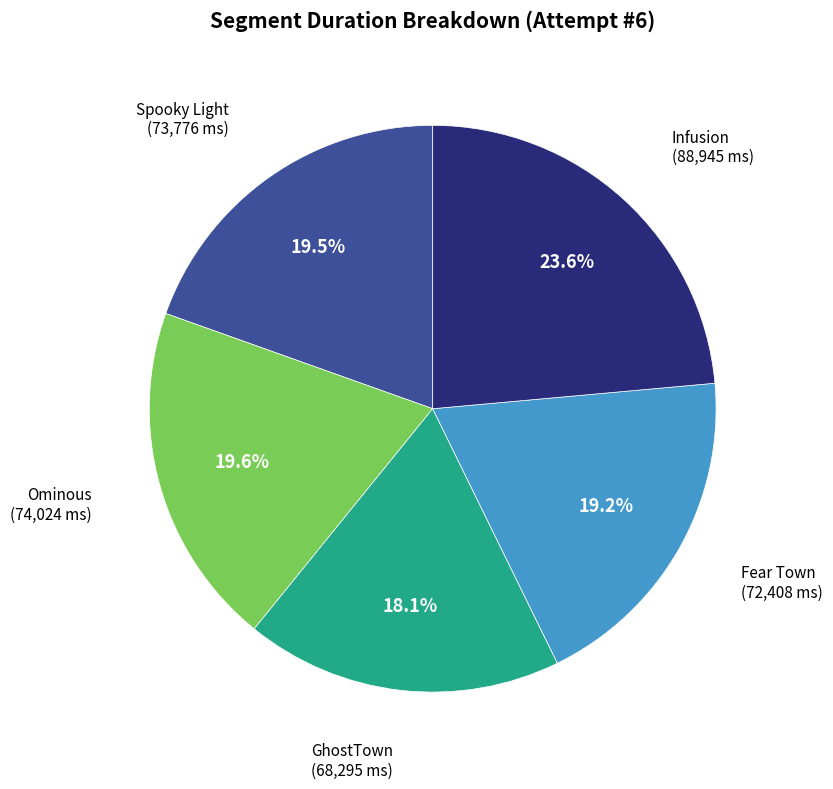

Does any single category account for the majority?

No